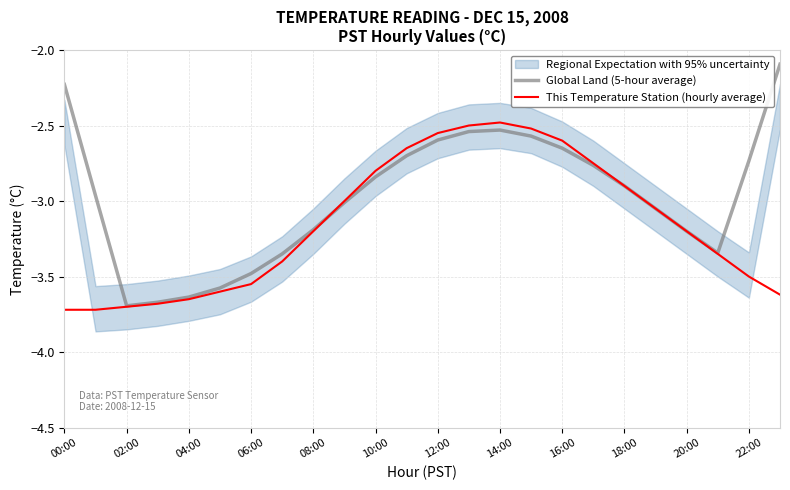

Is it true that Global Land (5-hour average) equals -0.9 at 14:00?

False